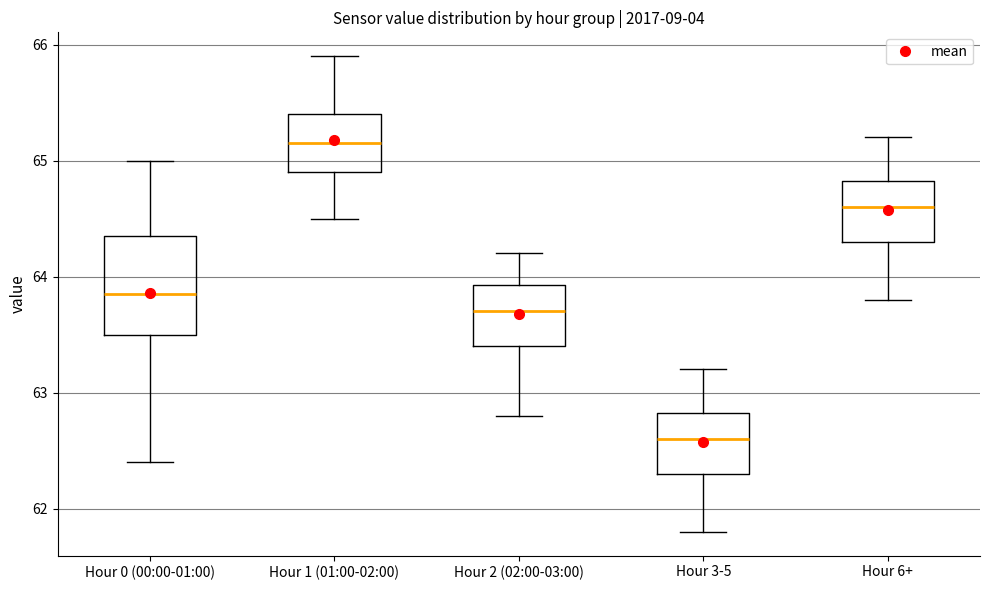

Which box has the lowest median line?

Hour 3-5